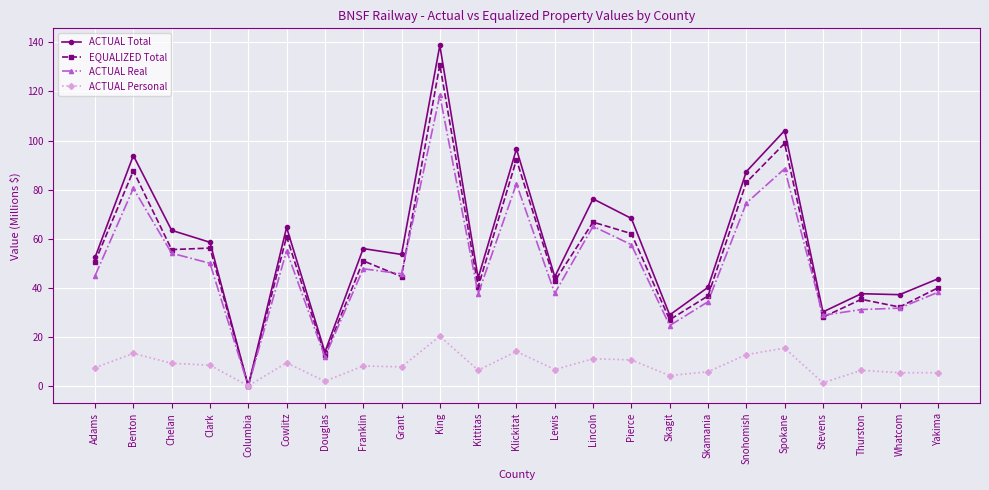

What is the average value of the ACTUAL Real series?

49.6